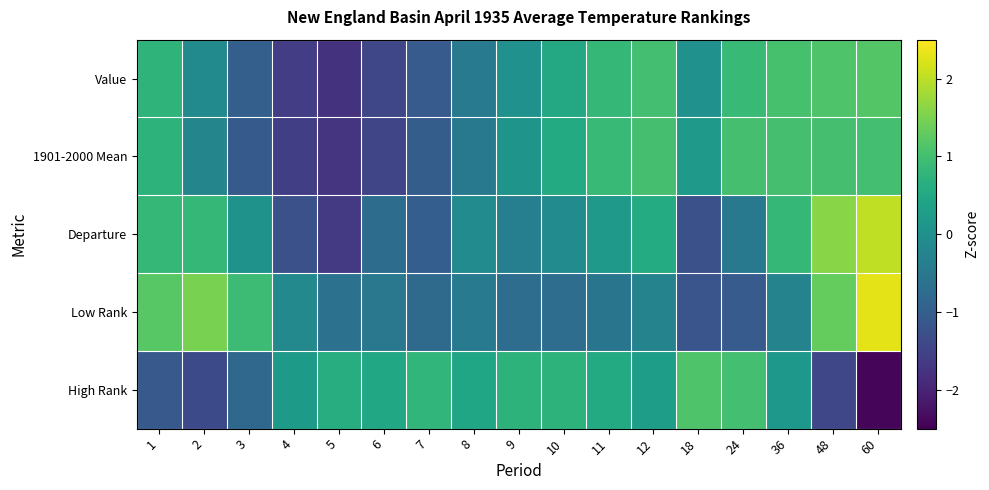

Reading left to right, transcribe all the data shown in this chart.

Value: 1=0.8	2=-0.1	3=-1.0	4=-1.6	5=-1.8	6=-1.4	7=-1.1	8=-0.4	9=0.0	10=0.5	11=0.8	12=1.0	18=0.0	24=0.9	36=1.0	48=1.1	60=1.2
1901-2000 Mean: 1=0.7	2=-0.2	3=-1.1	4=-1.6	5=-1.7	6=-1.5	7=-1.0	8=-0.5	9=0.1	10=0.6	11=0.9	12=1.0	18=0.2	24=1.0	36=1.0	48=1.0	60=1.0
Departure: 1=0.8	2=0.8	3=0.0	4=-1.3	5=-1.7	6=-0.7	7=-1.0	8=-0.1	9=-0.3	10=-0.1	11=0.2	12=0.6	18=-1.3	24=-0.5	36=0.8	48=1.6	60=2.0
Low Rank: 1=1.2	2=1.5	3=0.9	4=-0.2	5=-0.6	6=-0.5	7=-0.8	8=-0.4	9=-0.7	10=-0.7	11=-0.6	12=-0.3	18=-1.2	24=-1.1	36=-0.3	48=1.3	60=2.3
High Rank: 1=-1.1	2=-1.4	3=-0.8	4=0.2	5=0.6	6=0.5	7=0.8	8=0.4	9=0.7	10=0.7	11=0.6	12=0.3	18=1.1	24=1.0	36=0.2	48=-1.4	60=-2.4